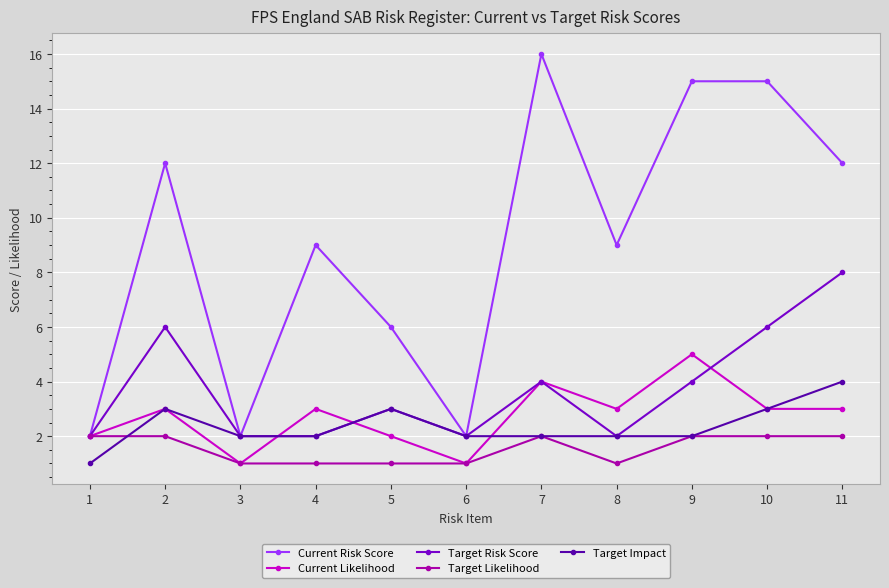

The value of Current Risk Score at 5 is 10. True or false?

False